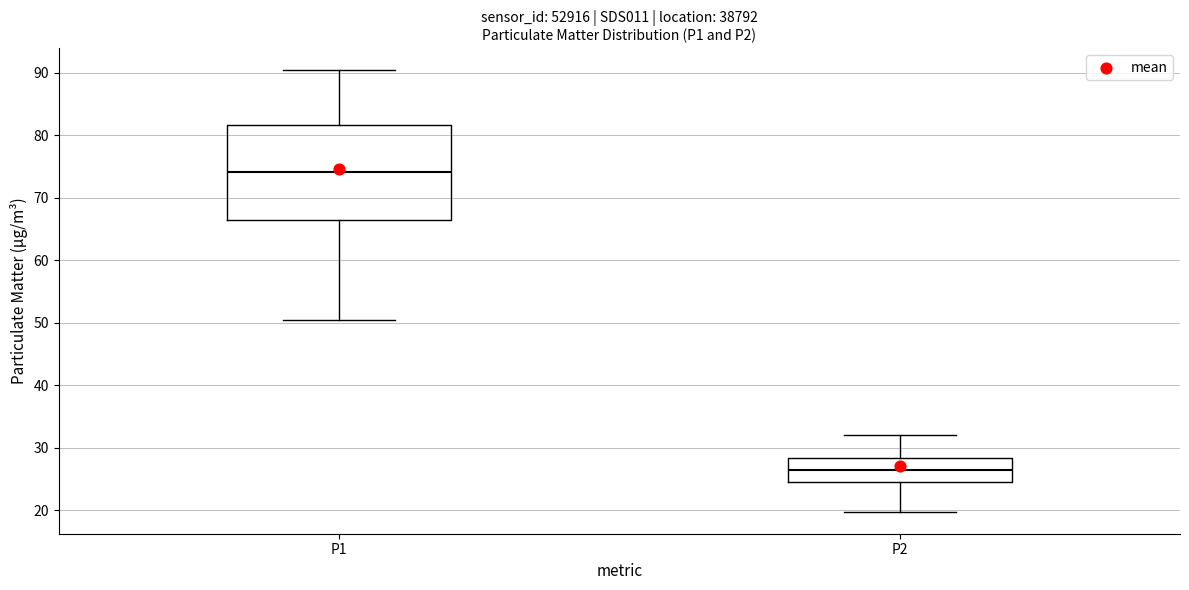

Where does the upper whisker of the box for P1 end on the y-axis? The values are not printed on the chart, so give them approximately, as read against the axis.

90